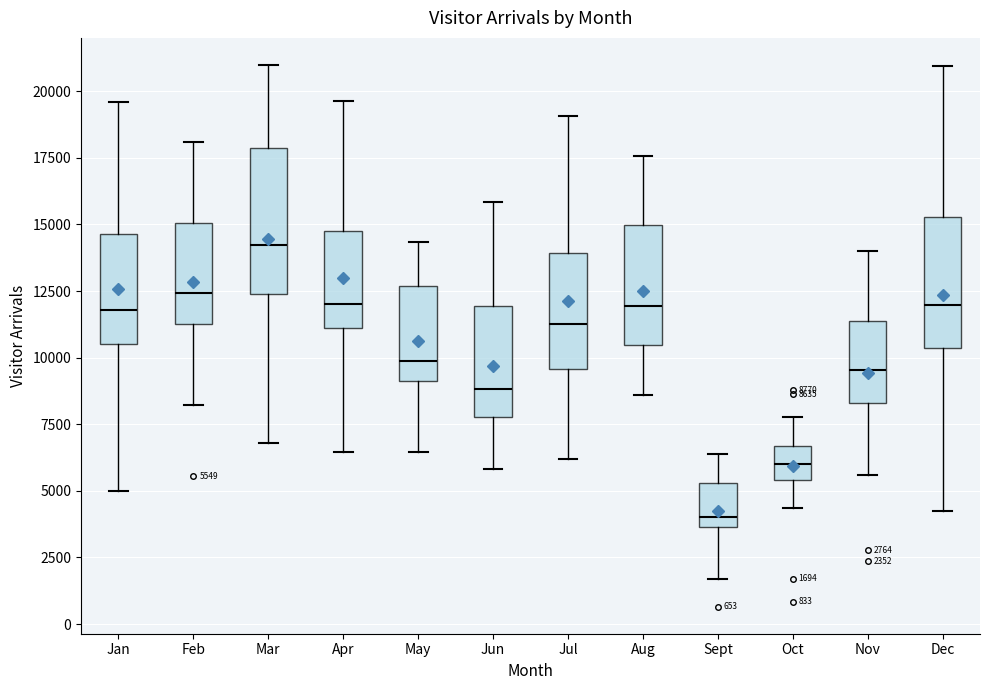

Which box's median line is the lowest?

Sept